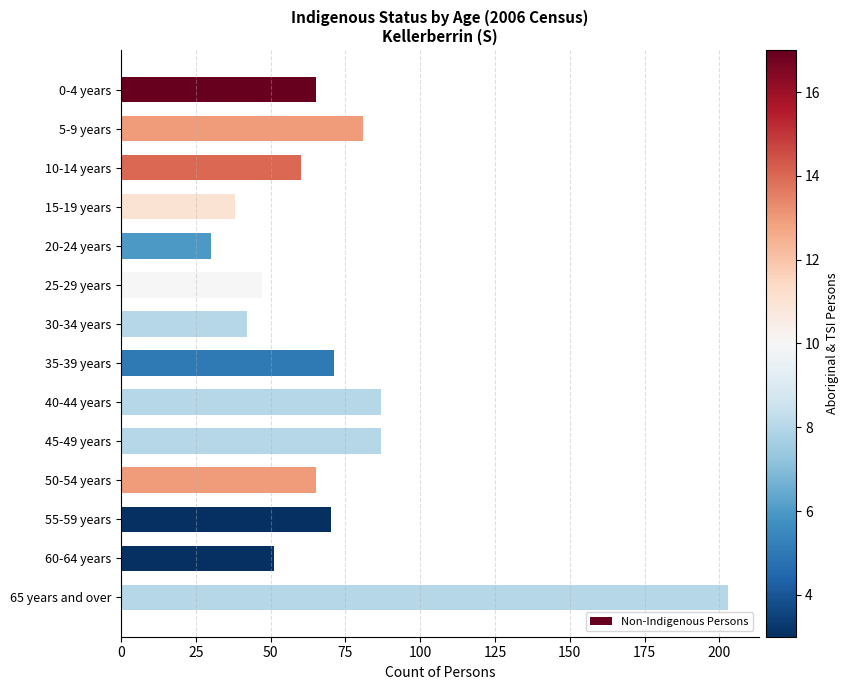

What is the difference between the values at 0-4 years and 35-39 years?

6